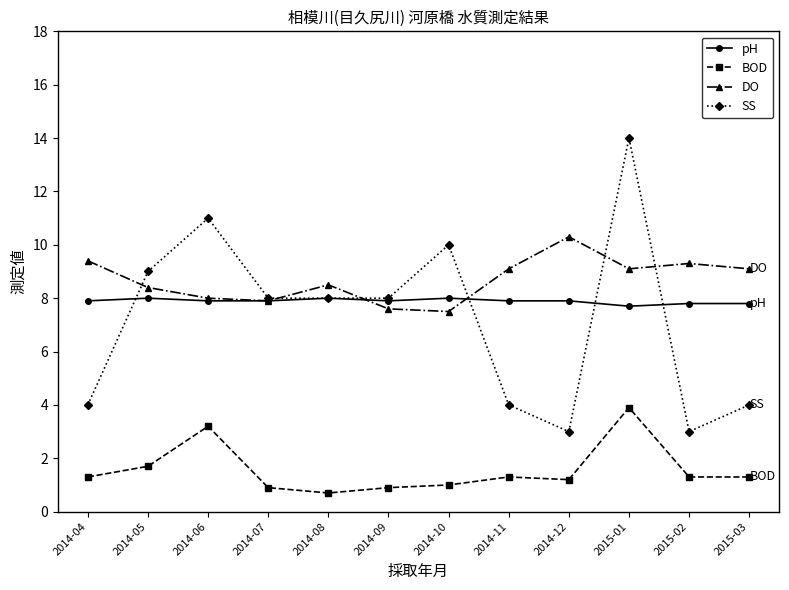

Reading left to right, list all the values displayed in this chart.

pH: 7.9	8.0	7.9	7.9	8.0	7.9	8.0	7.9	7.9	7.7	7.8	7.8
BOD: 1.3	1.7	3.2	0.9	0.7	0.9	1.0	1.3	1.2	3.9	1.3	1.3
DO: 9.4	8.4	8.0	7.9	8.5	7.6	7.5	9.1	10.3	9.1	9.3	9.1
SS: 4.0	9.0	11.0	8.0	8.0	8.0	10.0	4.0	3.0	14.0	3.0	4.0